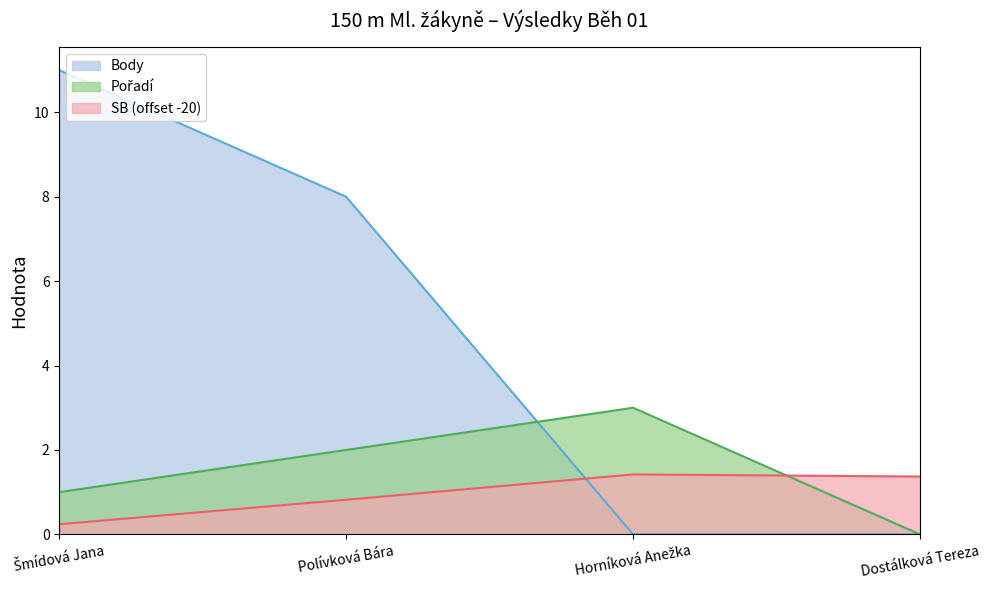

What is the label of the 1st point from the left?

Šmídová Jana